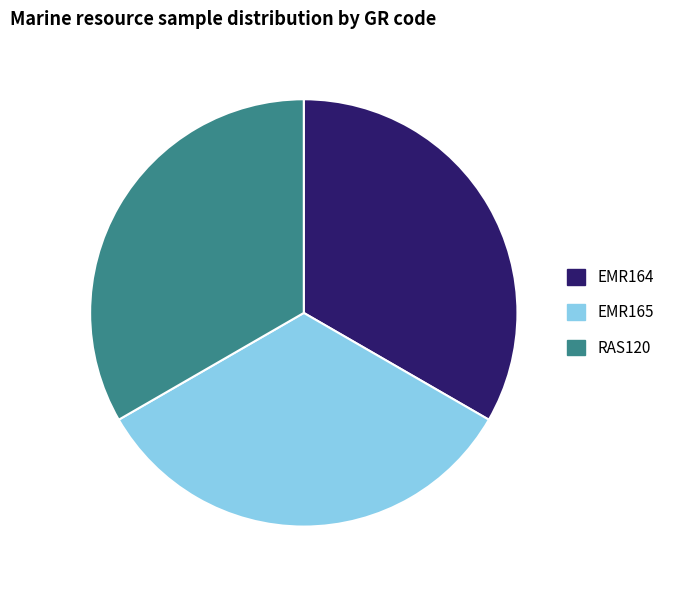

Does any single category account for the majority?

No